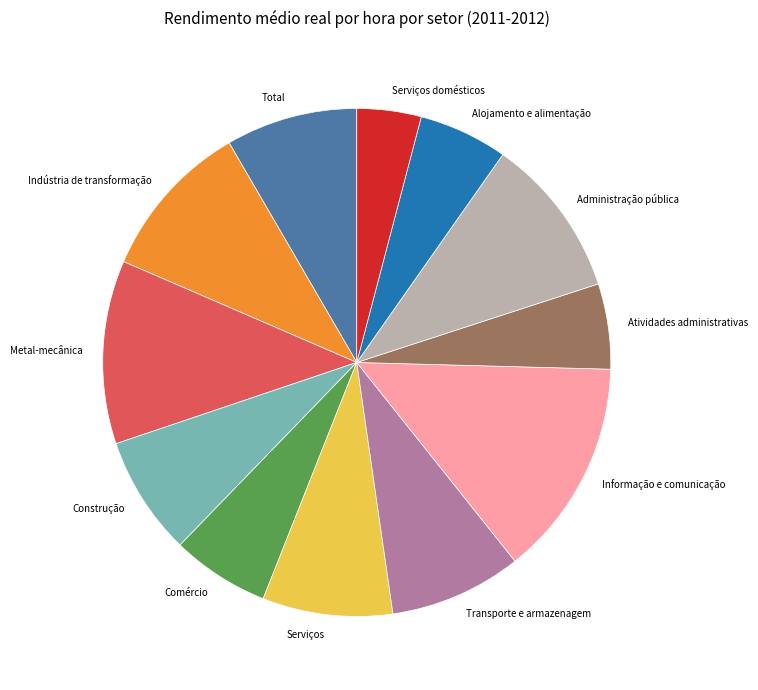

Does Atividades administrativas represent more than half of the total?

No